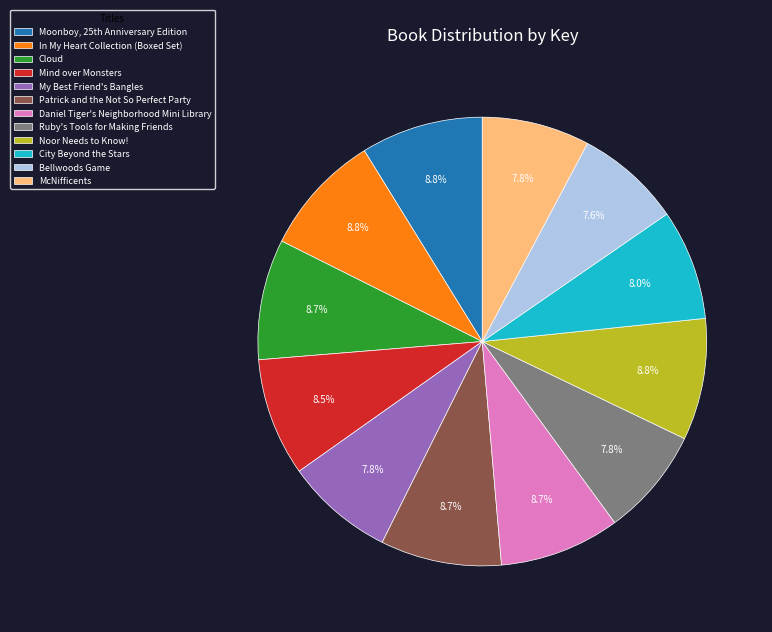

Is it true that City Beyond the Stars is 8% of the pie?

True